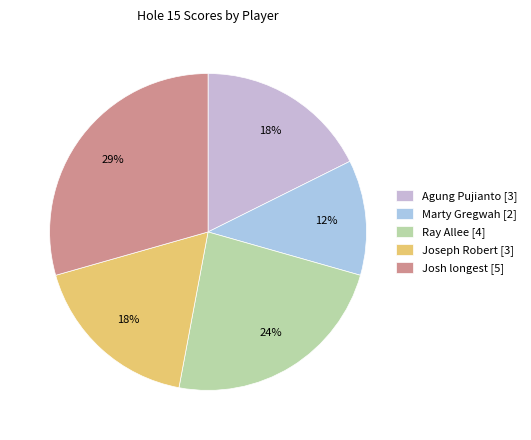

Is it true that Agung Pujianto is 25% of the pie?

False